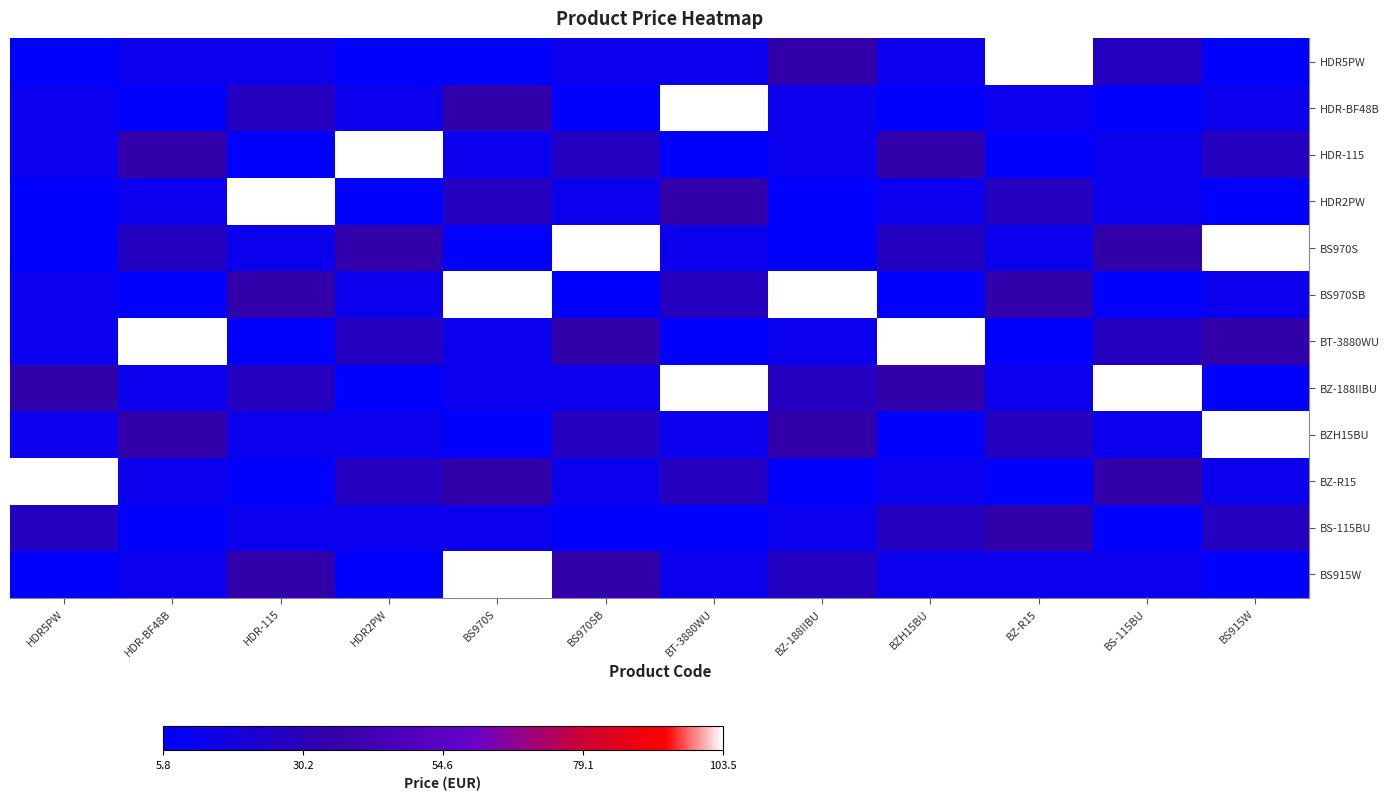

Reading left to right, list all the values displayed in this chart.

HDR5PW: HDR5PW=0.0	HDR-BF48B=5.9	HDR-115=5.9	HDR2PW=0.0	BS970S=0.0	BS970SB=5.9	BT-3880WU=5.9	BZ-188IIBU=29.4	BZH15BU=5.9	BZ-R15=100.0	BS-115BU=21.7	BS915W=0.0
HDR-BF48B: HDR5PW=5.9	HDR-BF48B=0.0	HDR-115=21.7	HDR2PW=5.9	BS970S=29.4	BS970SB=0.0	BT-3880WU=100.0	BZ-188IIBU=5.9	BZH15BU=0.0	BZ-R15=5.9	BS-115BU=0.0	BS915W=5.9
HDR-115: HDR5PW=5.9	HDR-BF48B=29.4	HDR-115=0.0	HDR2PW=100.0	BS970S=5.9	BS970SB=21.7	BT-3880WU=0.0	BZ-188IIBU=5.9	BZH15BU=29.4	BZ-R15=0.0	BS-115BU=5.9	BS915W=21.7
HDR2PW: HDR5PW=0.0	HDR-BF48B=5.9	HDR-115=100.0	HDR2PW=0.0	BS970S=21.7	BS970SB=5.9	BT-3880WU=29.4	BZ-188IIBU=0.0	BZH15BU=5.9	BZ-R15=21.7	BS-115BU=5.9	BS915W=0.0
BS970S: HDR5PW=0.0	HDR-BF48B=21.7	HDR-115=5.9	HDR2PW=29.4	BS970S=0.0	BS970SB=100.0	BT-3880WU=5.9	BZ-188IIBU=0.0	BZH15BU=21.7	BZ-R15=5.9	BS-115BU=29.4	BS915W=100.0
BS970SB: HDR5PW=5.9	HDR-BF48B=0.0	HDR-115=29.4	HDR2PW=5.9	BS970S=100.0	BS970SB=0.0	BT-3880WU=21.7	BZ-188IIBU=100.0	BZH15BU=0.0	BZ-R15=29.4	BS-115BU=0.0	BS915W=5.9
BT-3880WU: HDR5PW=5.9	HDR-BF48B=100.0	HDR-115=0.0	HDR2PW=21.7	BS970S=5.9	BS970SB=29.4	BT-3880WU=0.0	BZ-188IIBU=5.9	BZH15BU=100.0	BZ-R15=0.0	BS-115BU=21.7	BS915W=29.4
BZ-188IIBU: HDR5PW=29.4	HDR-BF48B=5.9	HDR-115=21.7	HDR2PW=0.0	BS970S=5.9	BS970SB=5.9	BT-3880WU=100.0	BZ-188IIBU=21.7	BZH15BU=29.4	BZ-R15=5.9	BS-115BU=100.0	BS915W=0.0
BZH15BU: HDR5PW=5.9	HDR-BF48B=29.4	HDR-115=5.9	HDR2PW=5.9	BS970S=0.0	BS970SB=21.7	BT-3880WU=5.9	BZ-188IIBU=29.4	BZH15BU=0.0	BZ-R15=21.7	BS-115BU=5.9	BS915W=100.0
BZ-R15: HDR5PW=100.0	HDR-BF48B=5.9	HDR-115=0.0	HDR2PW=21.7	BS970S=29.4	BS970SB=5.9	BT-3880WU=21.7	BZ-188IIBU=0.0	BZH15BU=5.9	BZ-R15=0.0	BS-115BU=29.4	BS915W=5.9
BS-115BU: HDR5PW=21.7	HDR-BF48B=0.0	HDR-115=5.9	HDR2PW=5.9	BS970S=5.9	BS970SB=0.0	BT-3880WU=0.0	BZ-188IIBU=5.9	BZH15BU=21.7	BZ-R15=29.4	BS-115BU=0.0	BS915W=21.7
BS915W: HDR5PW=0.0	HDR-BF48B=5.9	HDR-115=29.4	HDR2PW=0.0	BS970S=100.0	BS970SB=29.4	BT-3880WU=5.9	BZ-188IIBU=21.7	BZH15BU=5.9	BZ-R15=5.9	BS-115BU=5.9	BS915W=0.0